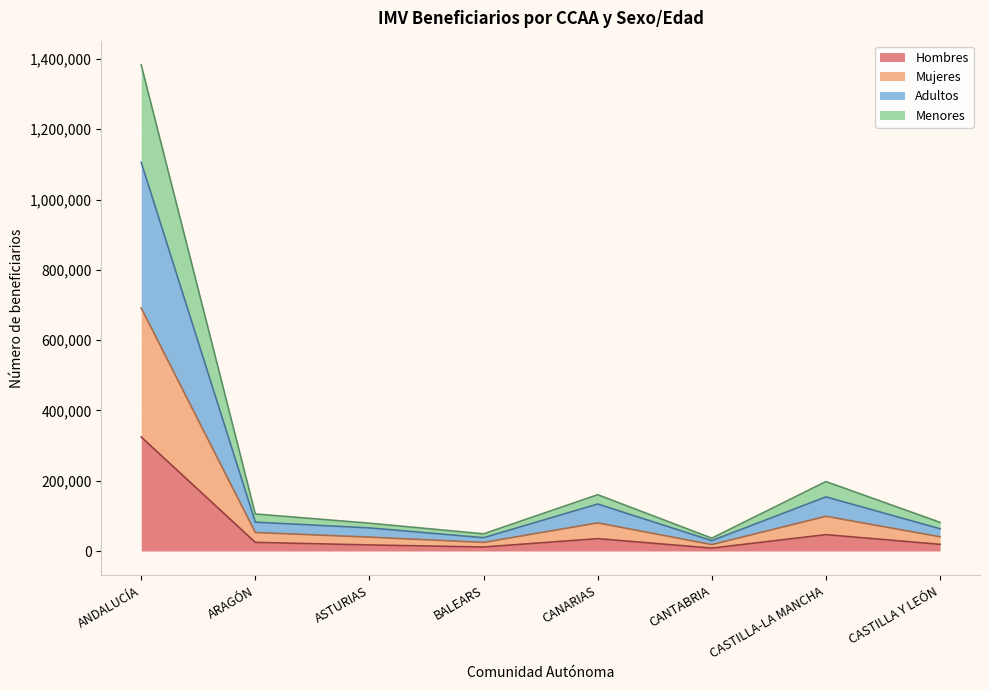

What is the difference between the highest and lowest values at ARAGÓN?

80807